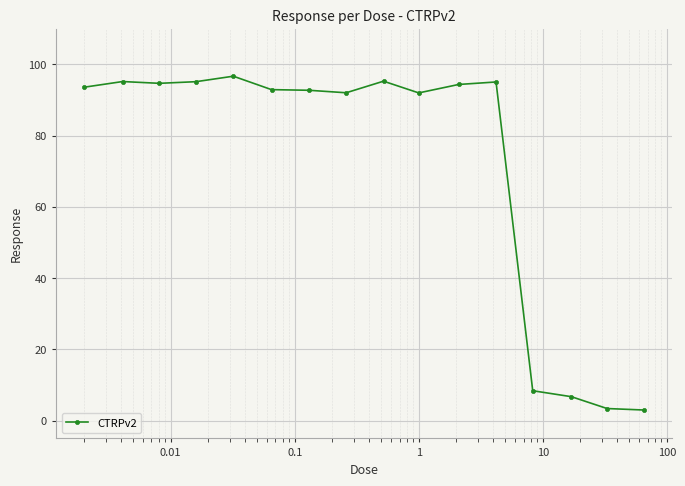

True or false: the data has more than 0 interior local peaks.

True